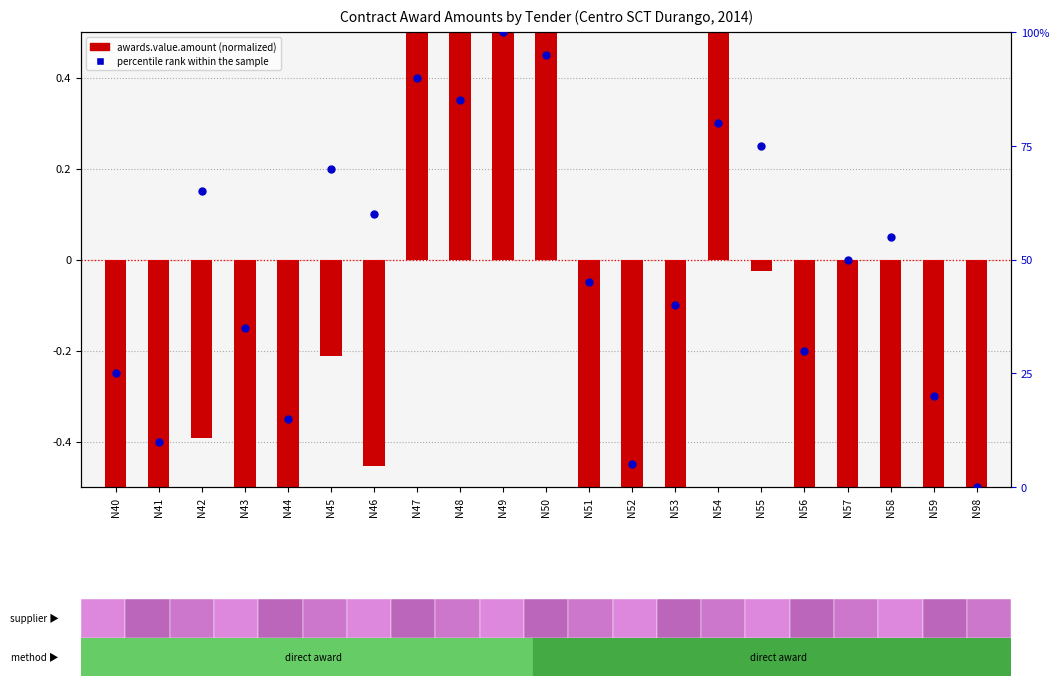

What are all the series names shown in the legend?

awards.value.amount, percentile rank within the sample